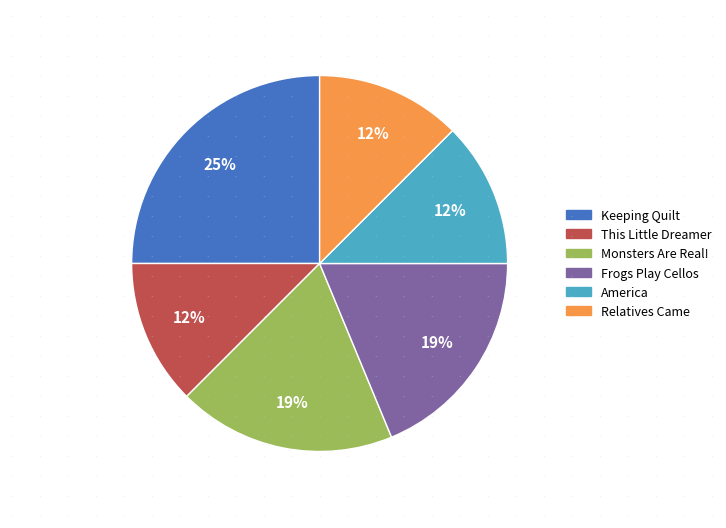

Which category has the biggest portion of the pie?

Keeping Quilt